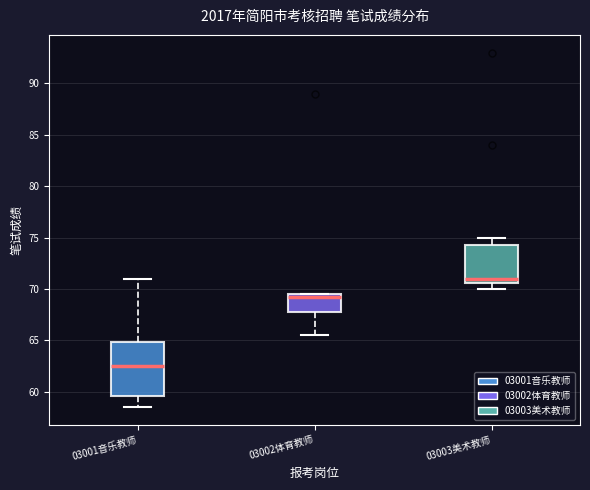

Where does the upper whisker of the box for 03003美术教师 end on the y-axis? The values are not printed on the chart, so give them approximately, as read against the axis.

75.0